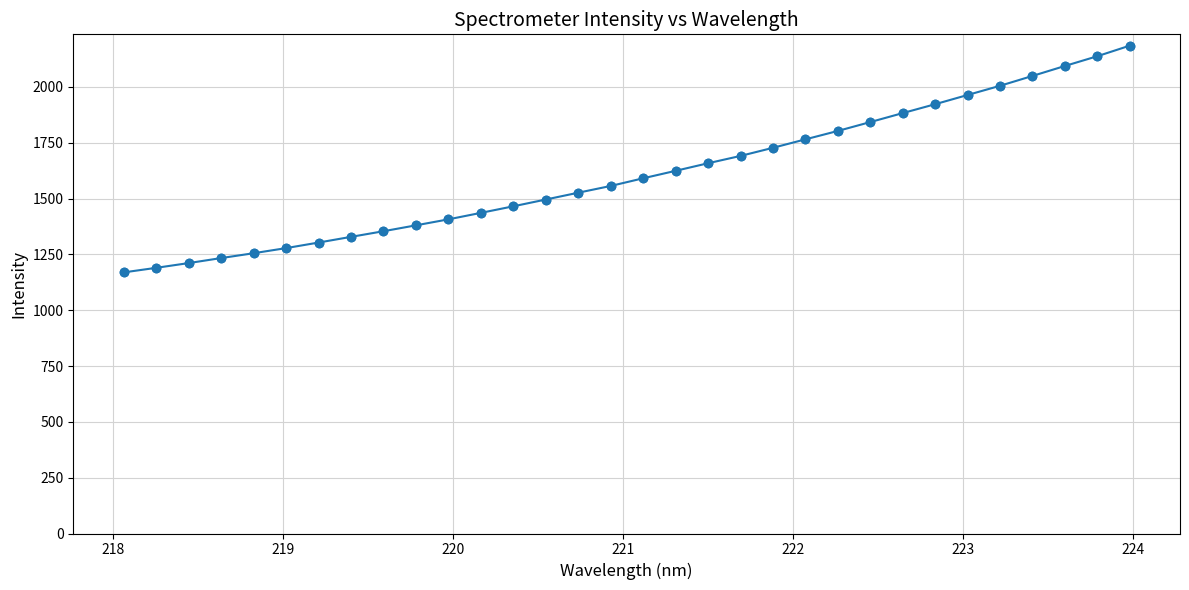

What is the value of the 1st point from the left?

1169.3